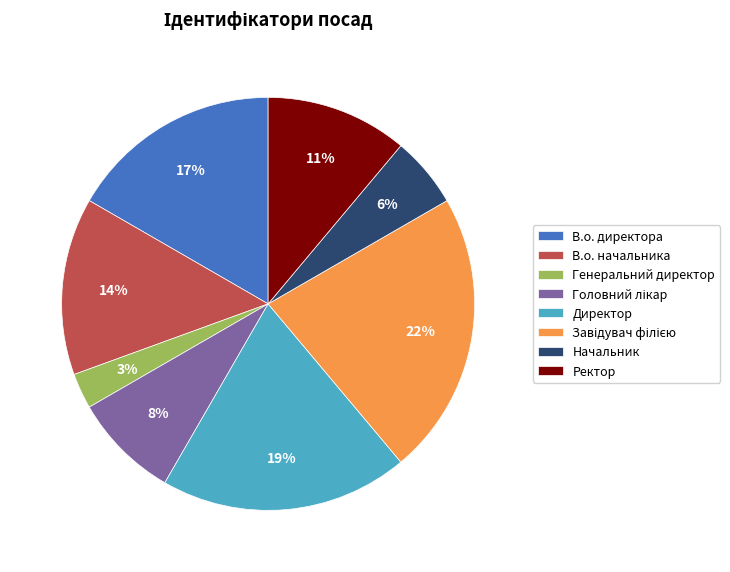

Between Директор and Ректор, which is larger?

Директор